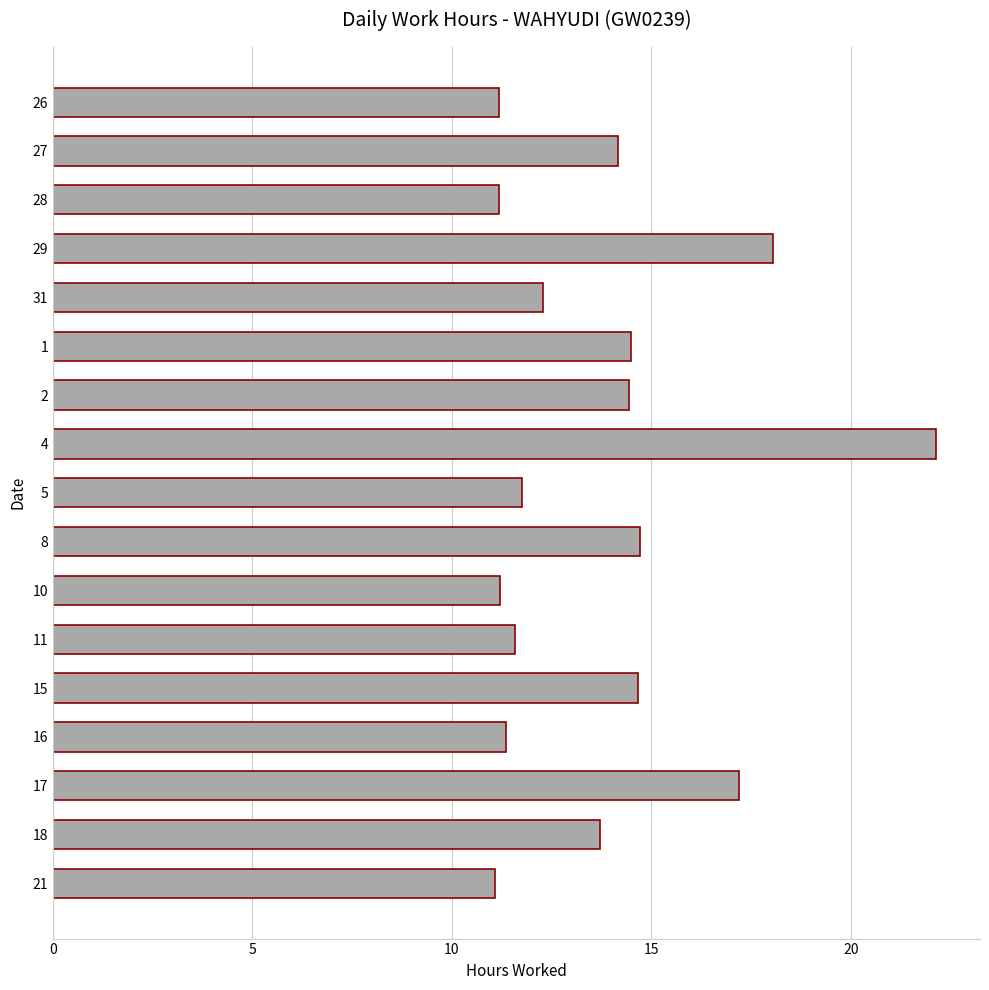

What is the average value?

13.8